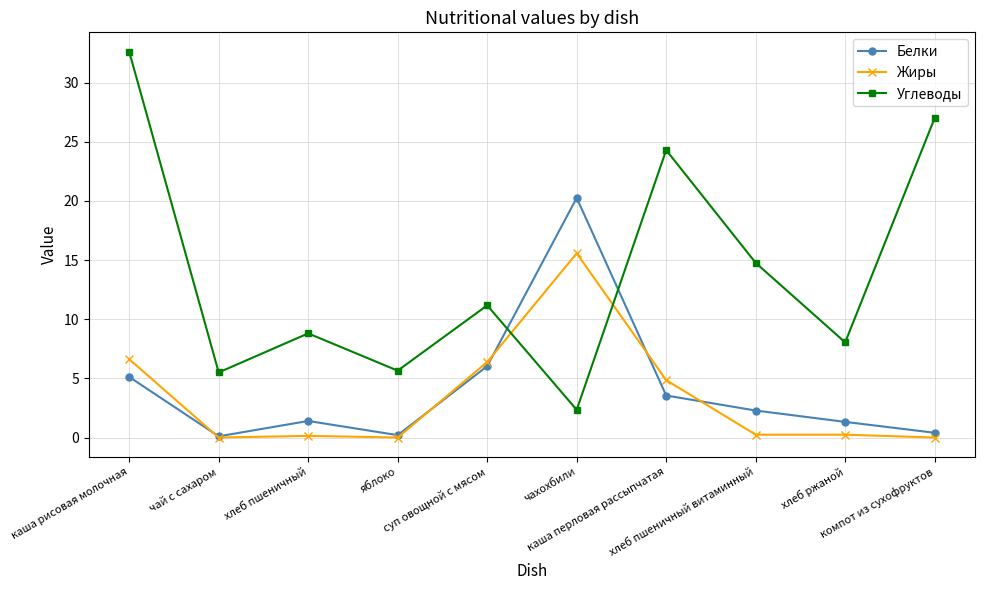

How many interior local valleys does the Углеводы series have?

4